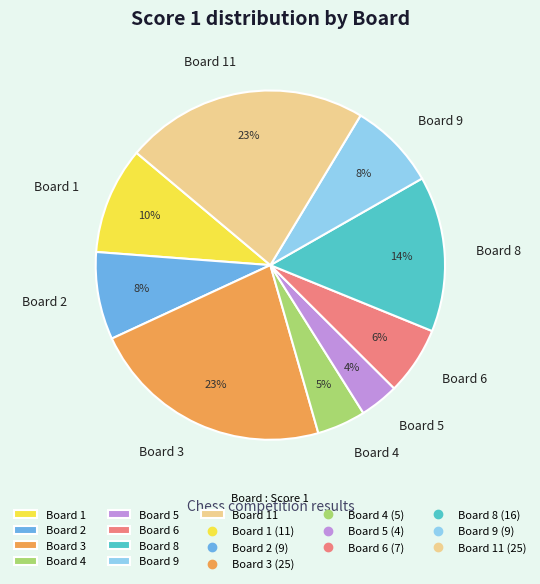

To the nearest percent, what is the difference between the largest and smallest slice percentages?

19%